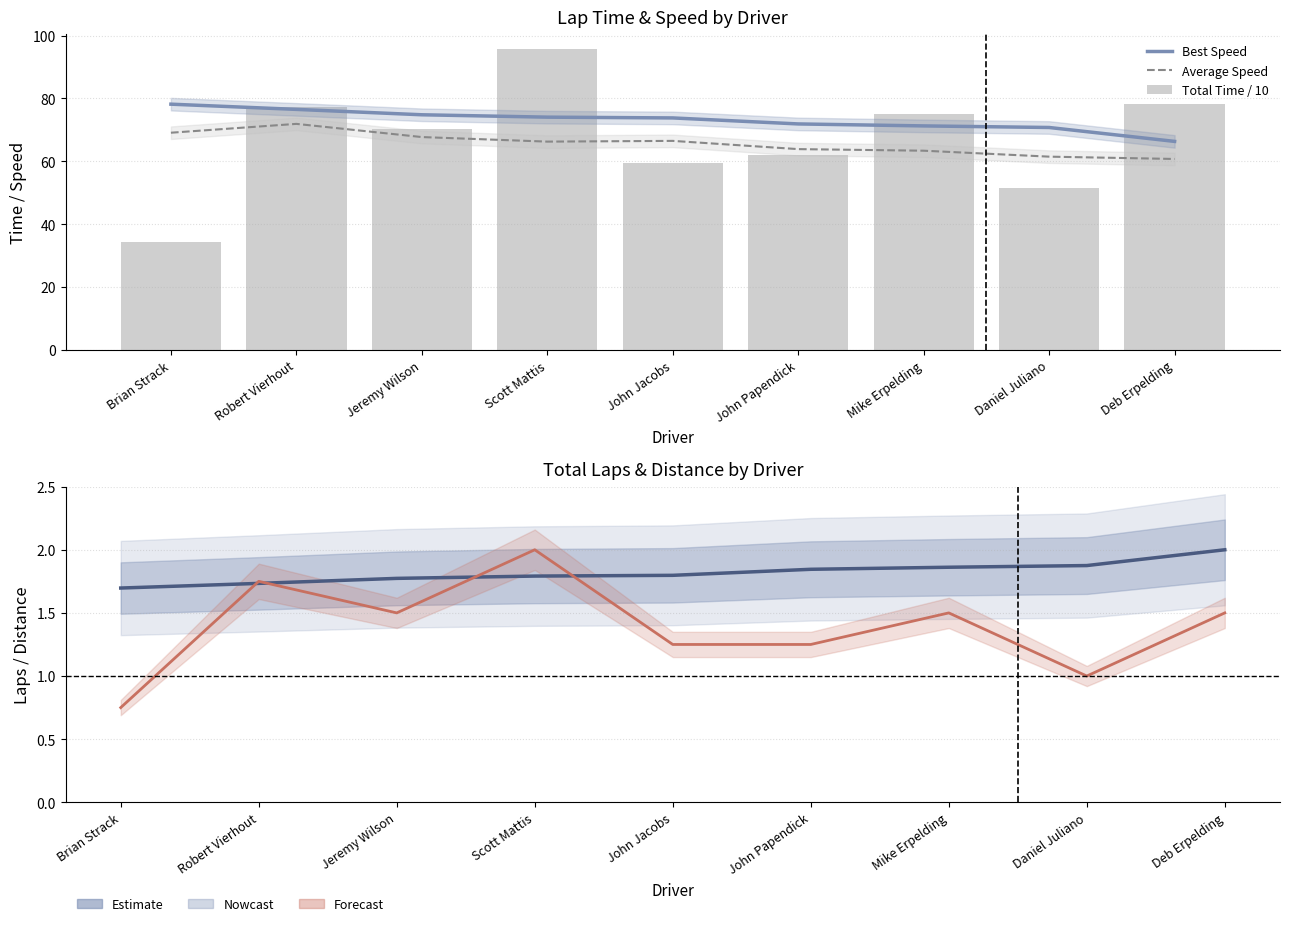

At which label does Best Lap (normalised) reach its peak?

Deb Erpelding